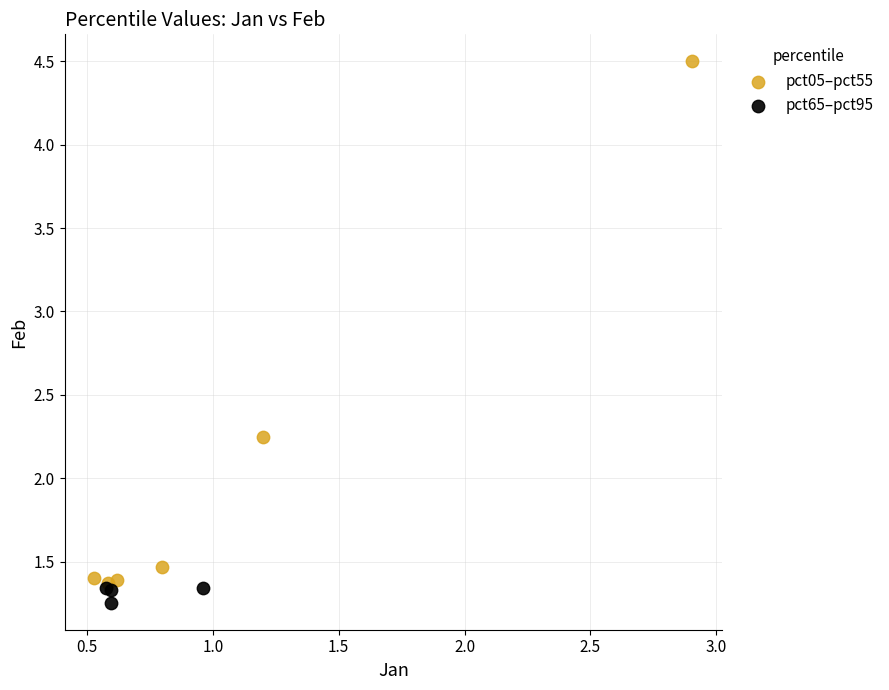

What are all the series names shown in the legend?

pct05–pct55, pct65–pct95